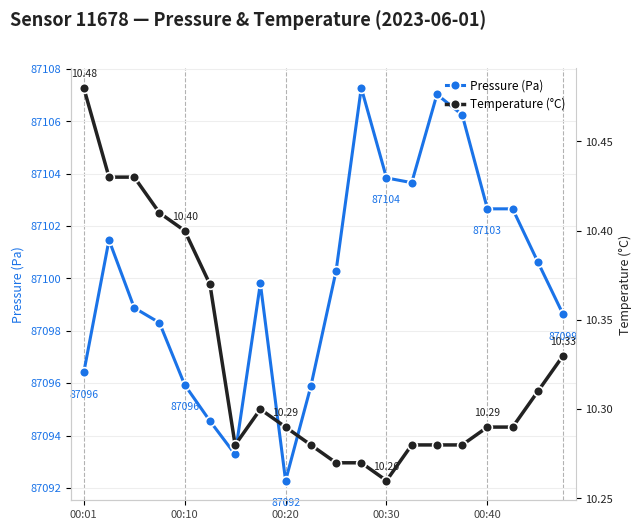

What is the difference between the temperature values at 00:30 and 9?

0.1